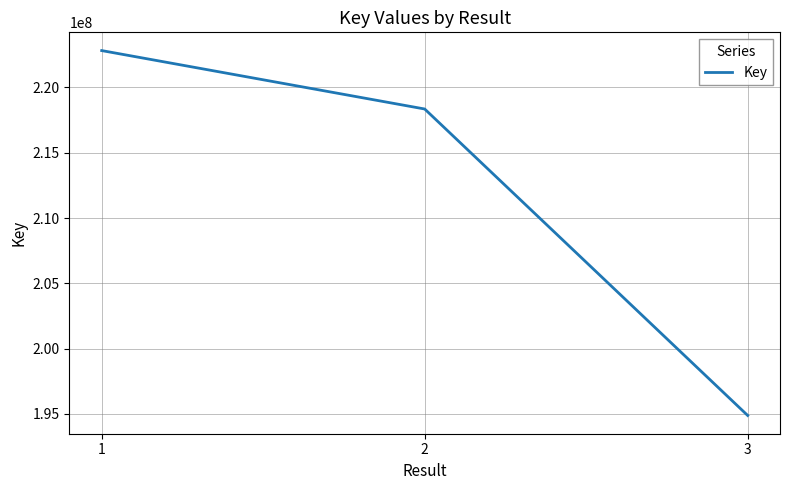

At which label is the value closest to 208852146?

2